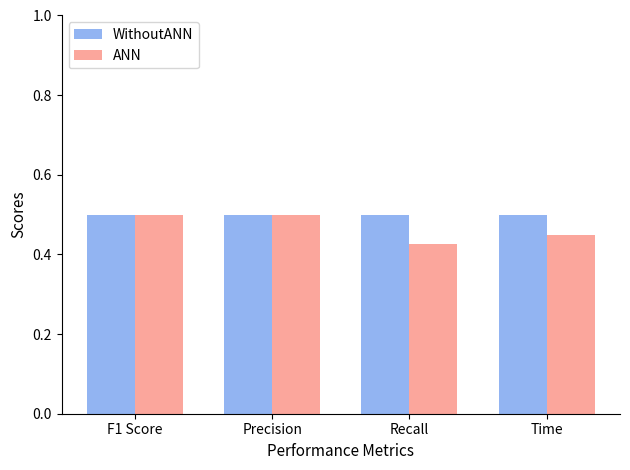

Rank the series at Time from lowest to highest value.

ANN, WithoutANN